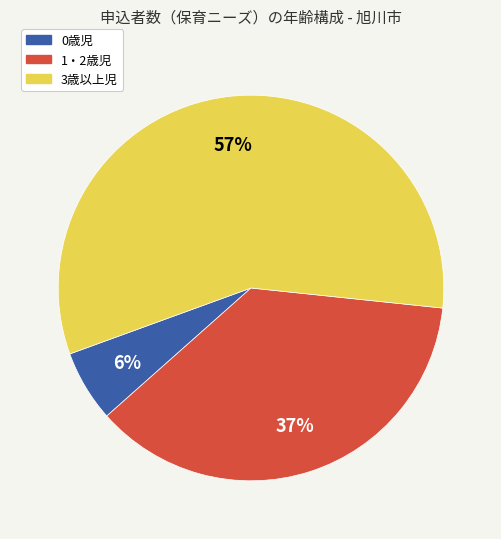

To the nearest percent, what is the average slice percentage?

33%